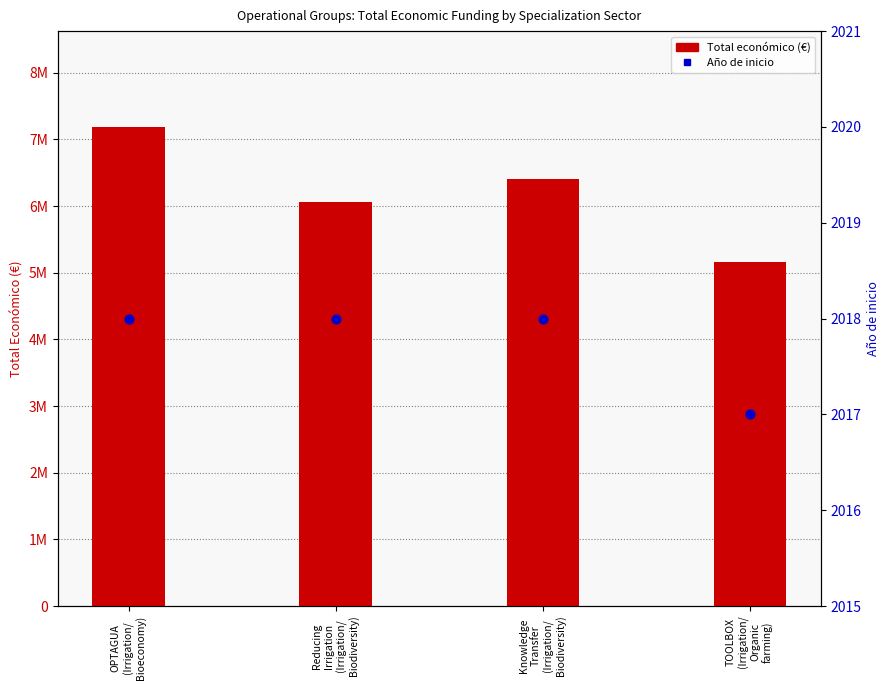

At how many categories does at least one series exceed 4588193?

4